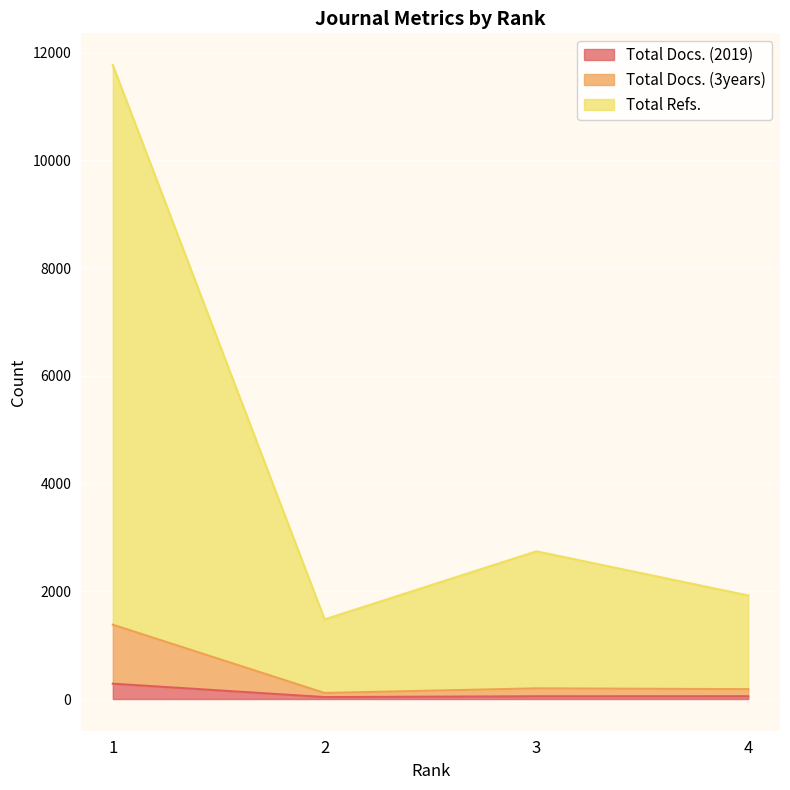

Which has a higher value, 3 or 4?

4